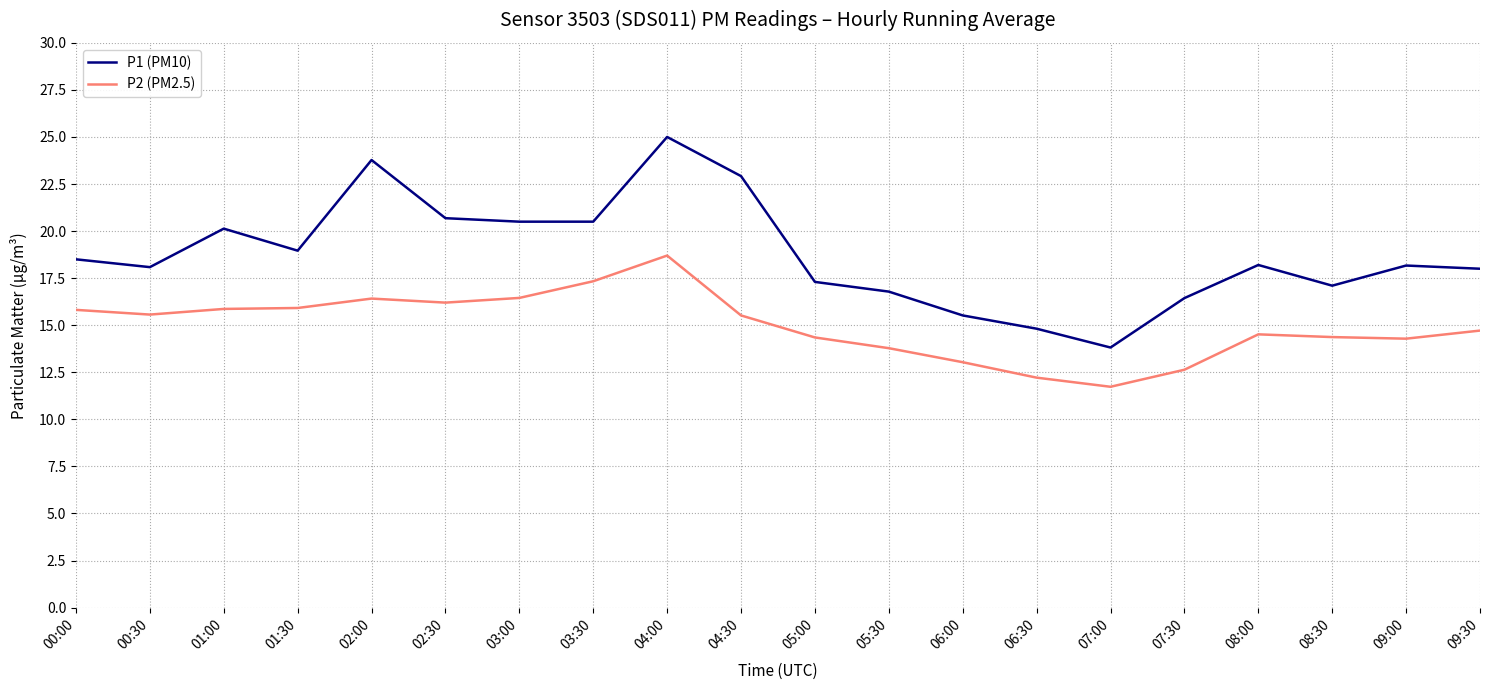

Between 00:30 and 03:30, which series saw the biggest shift?

P1 (PM10)